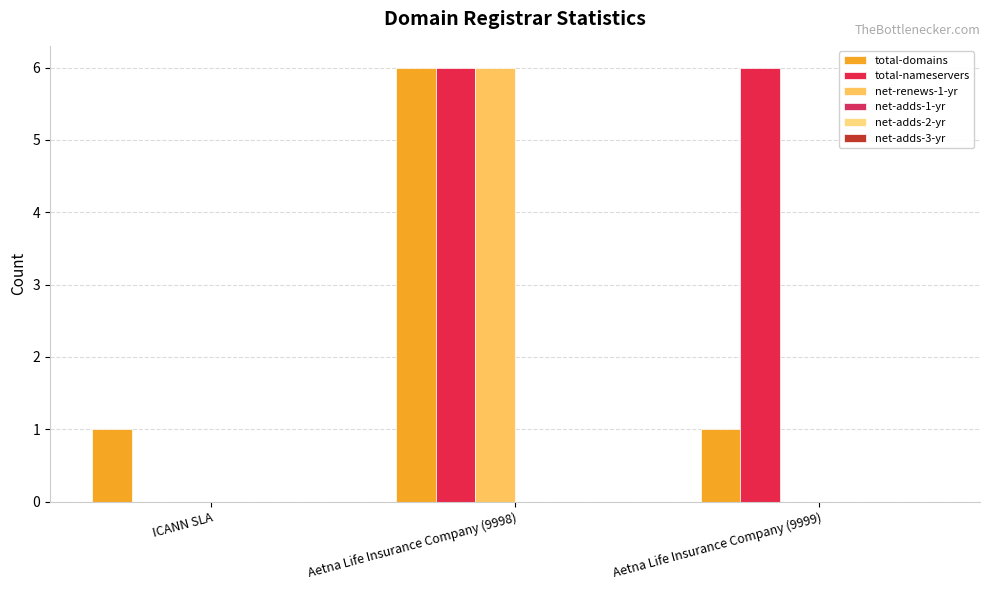

How many groups of bars are there?

3